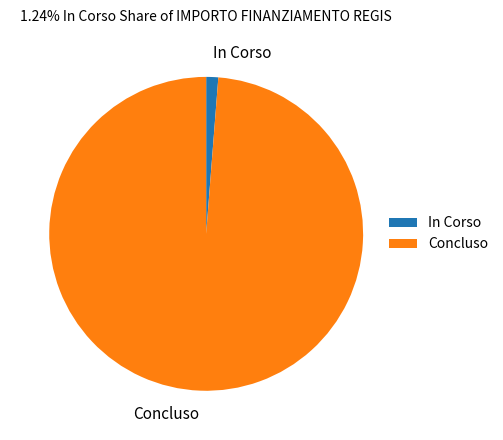

How many segments does this pie chart have?

2